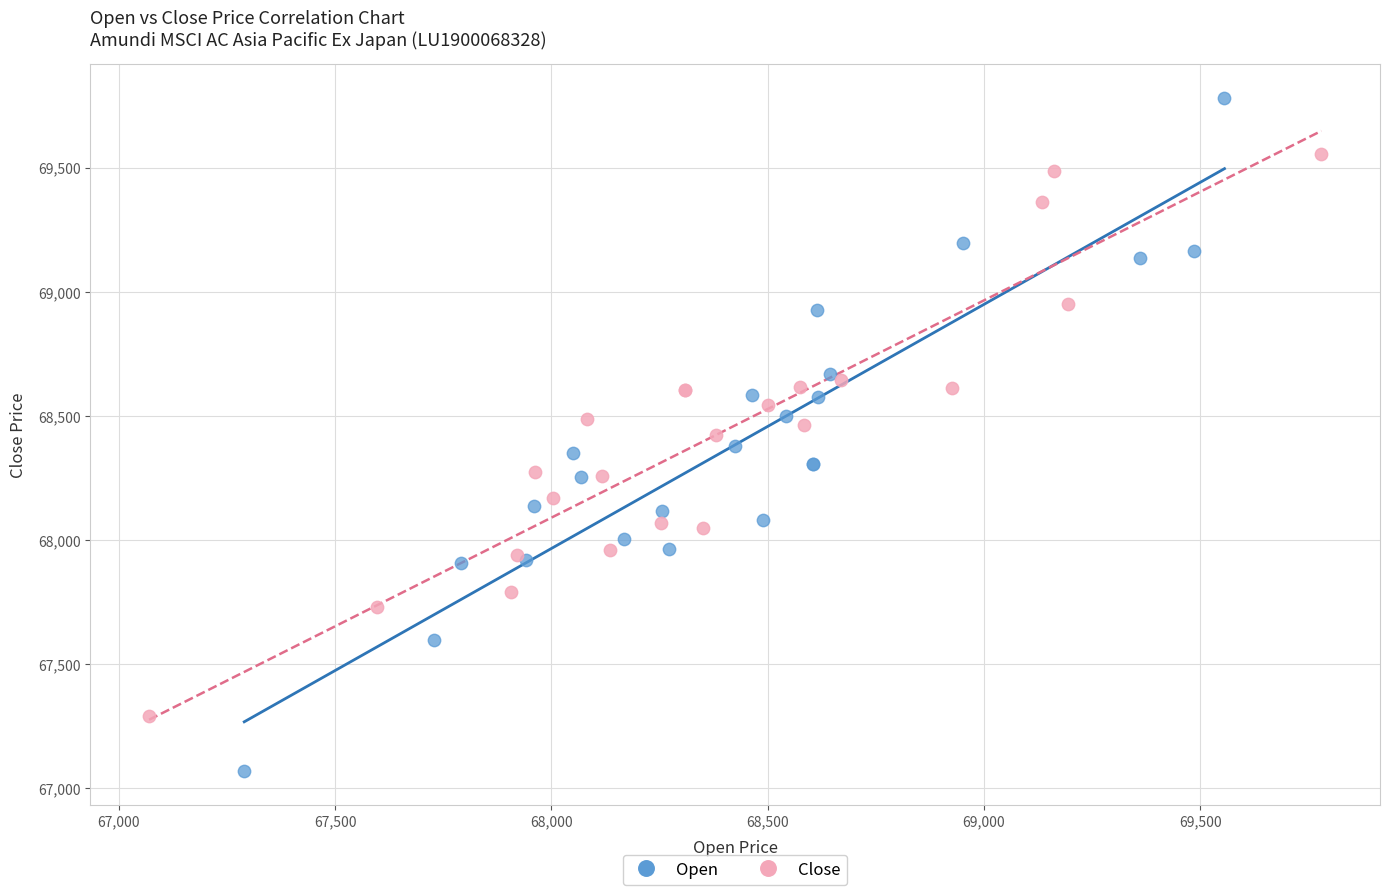

Which series contains the lowest Y value?

Open